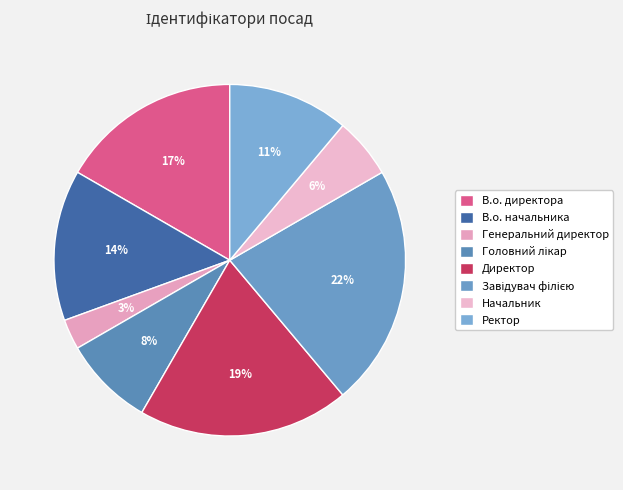

True or false: Генеральний директор accounts for 3% of the total.

True